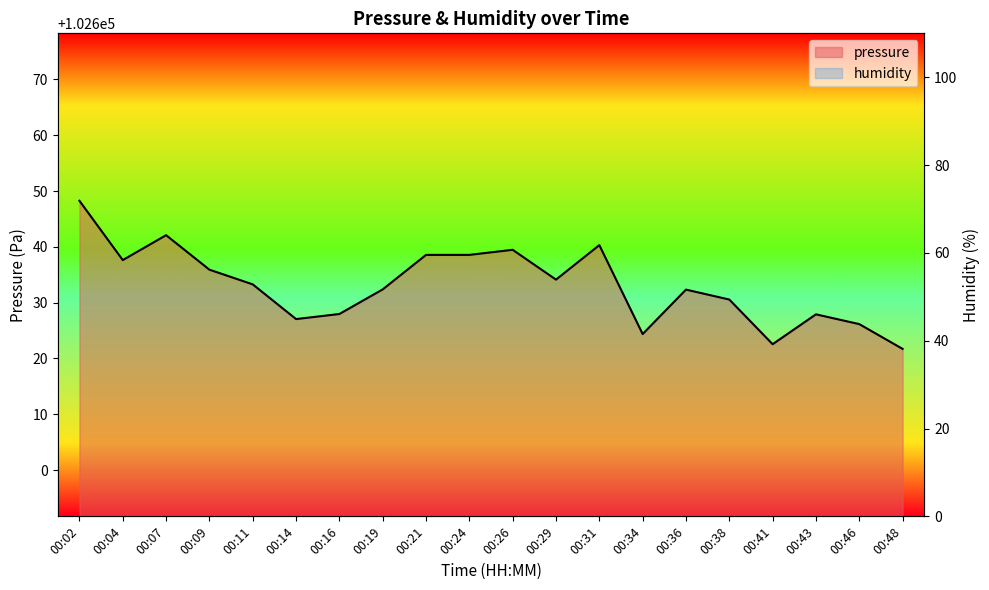

How many lines are shown in the chart?

1